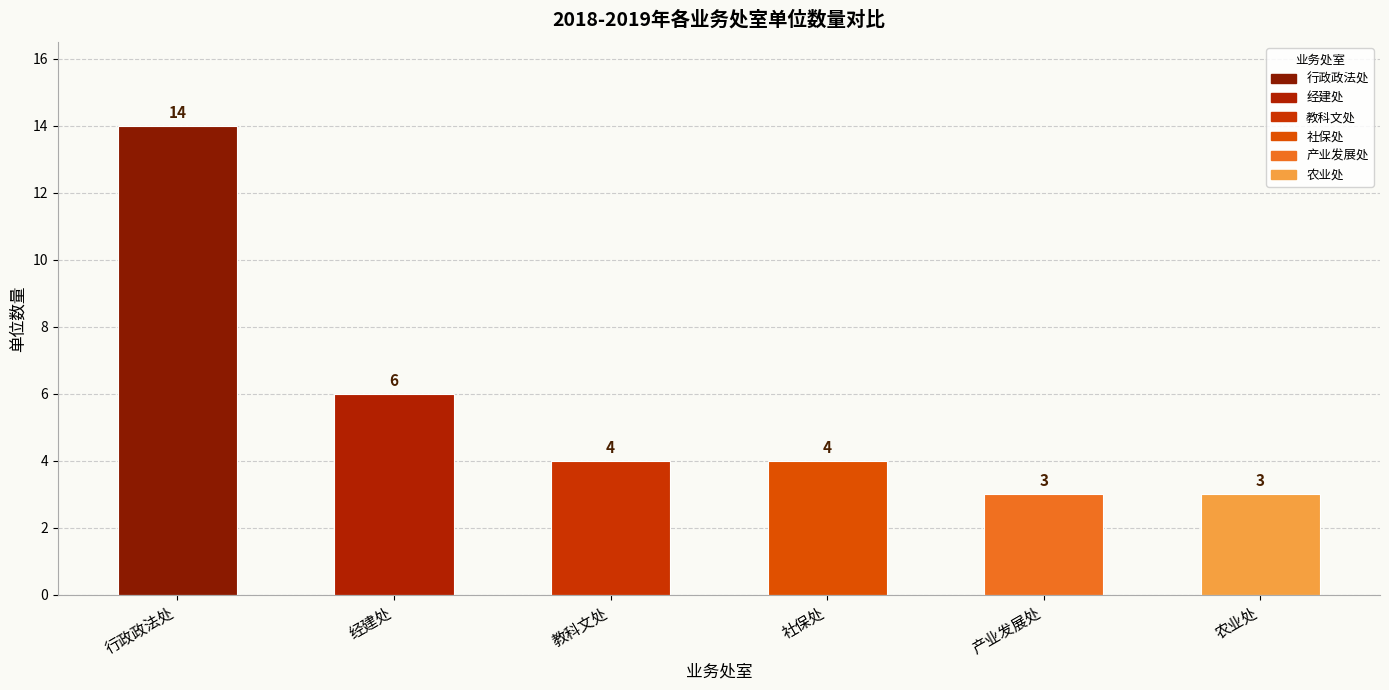

What is the label of the 1st bar from the left?

行政政法处